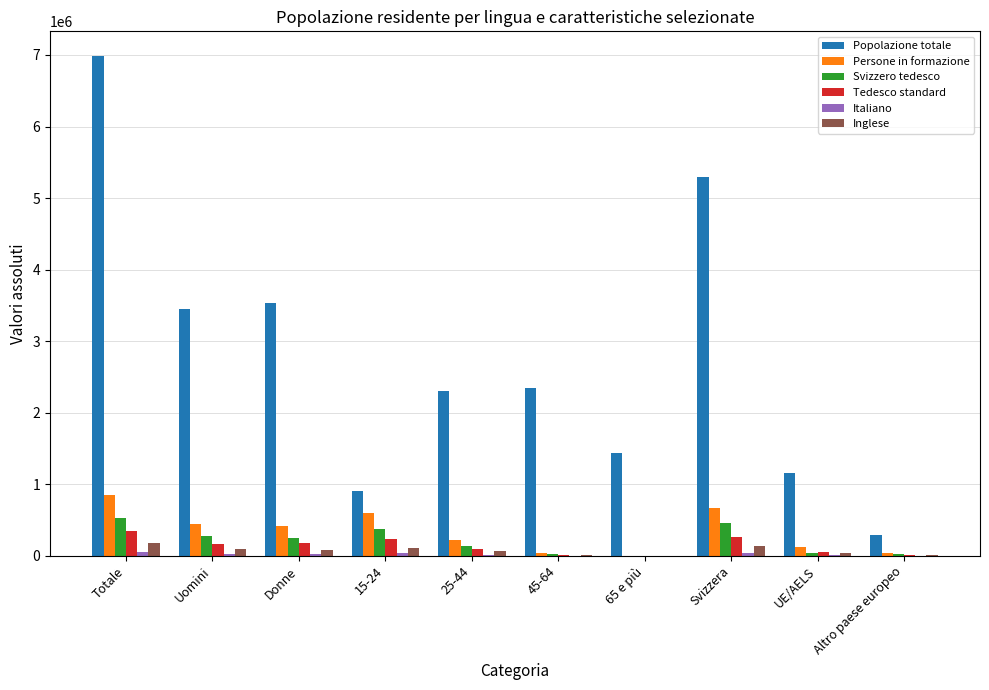

Where is Popolazione totale nearest to the value 3636960?

Donne